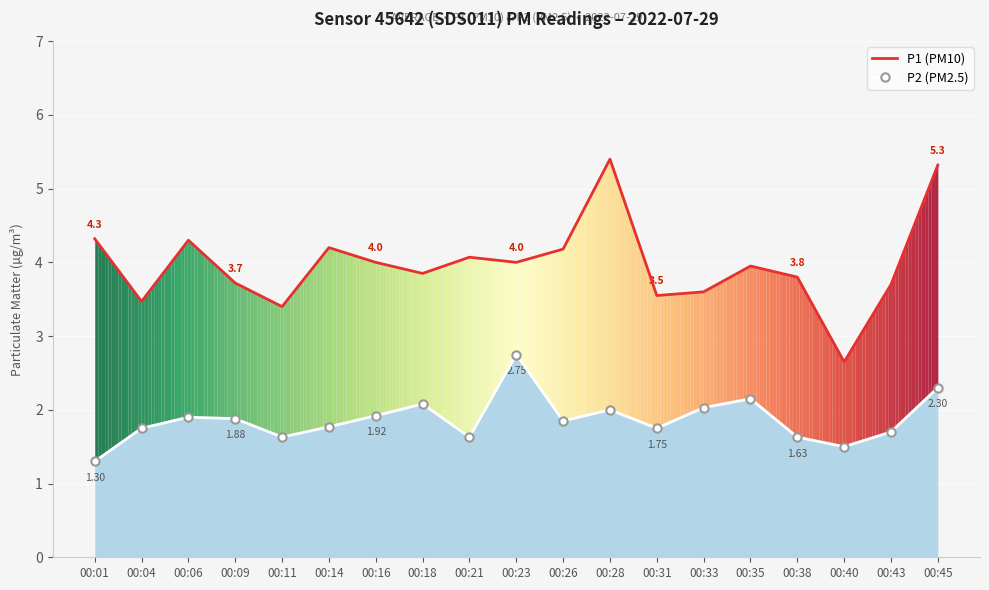

Rank the series at 00:23 from lowest to highest value.

P2 (PM2.5), P1 (PM10)